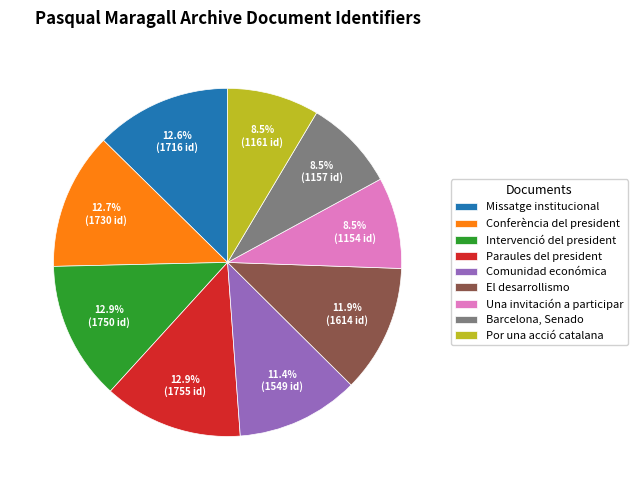

What is the total percentage of Una invitación a participar and Intervenció del president?

21.4%